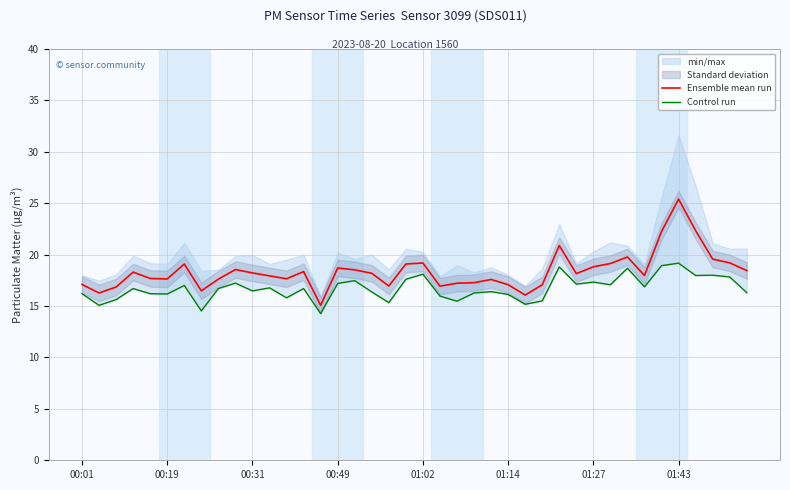

What is the highest value of the Ensemble mean run series?

25.4